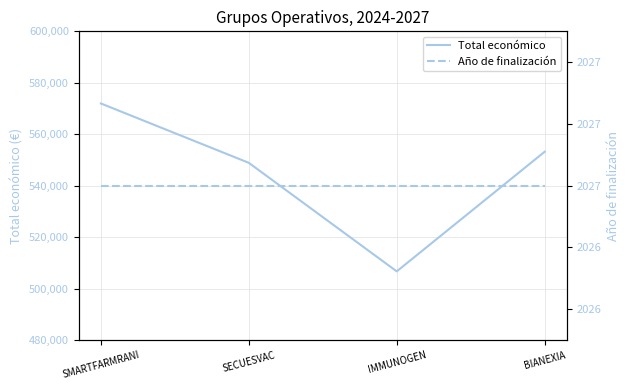

Rank the series by their average value, from highest to lowest.

Total económico, Año de finalización